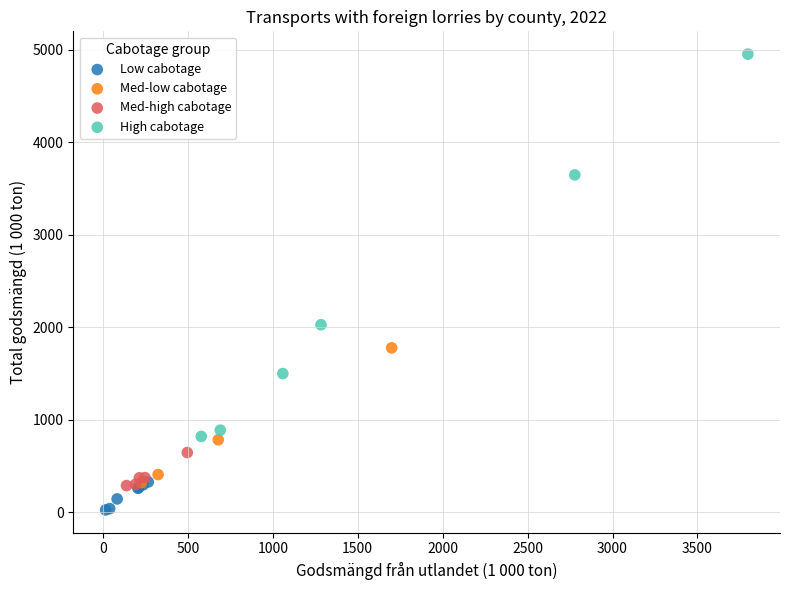

Which series contains the highest Y value?

High cabotage